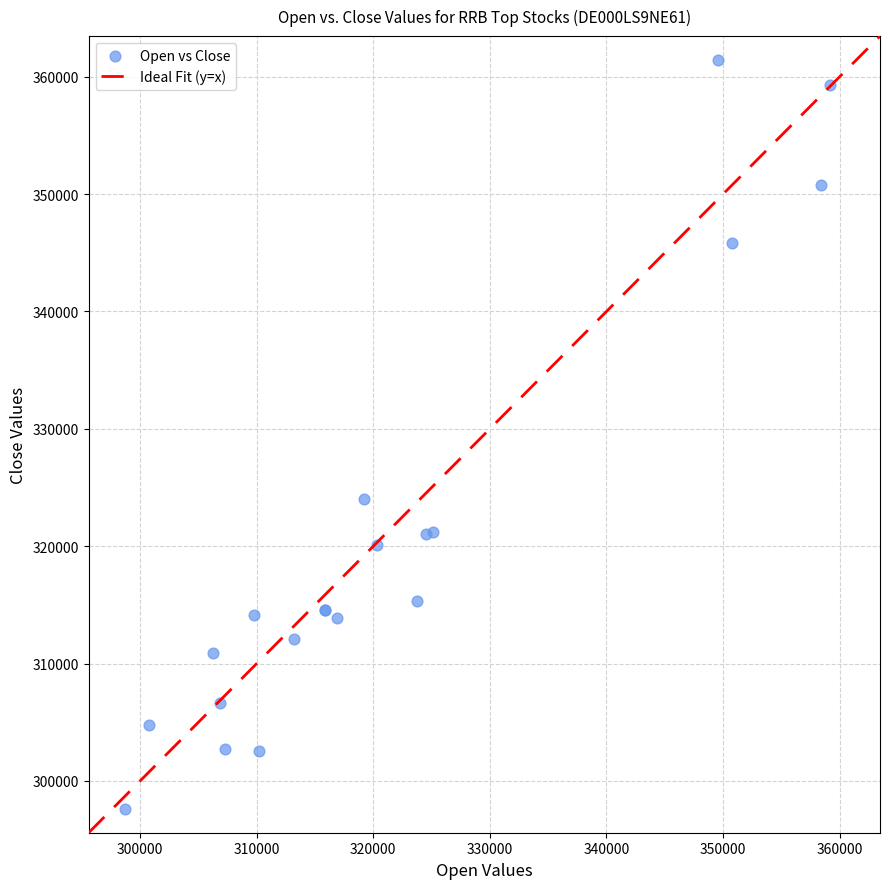

What Y value in the scatter plot is closest to 329524?

324019